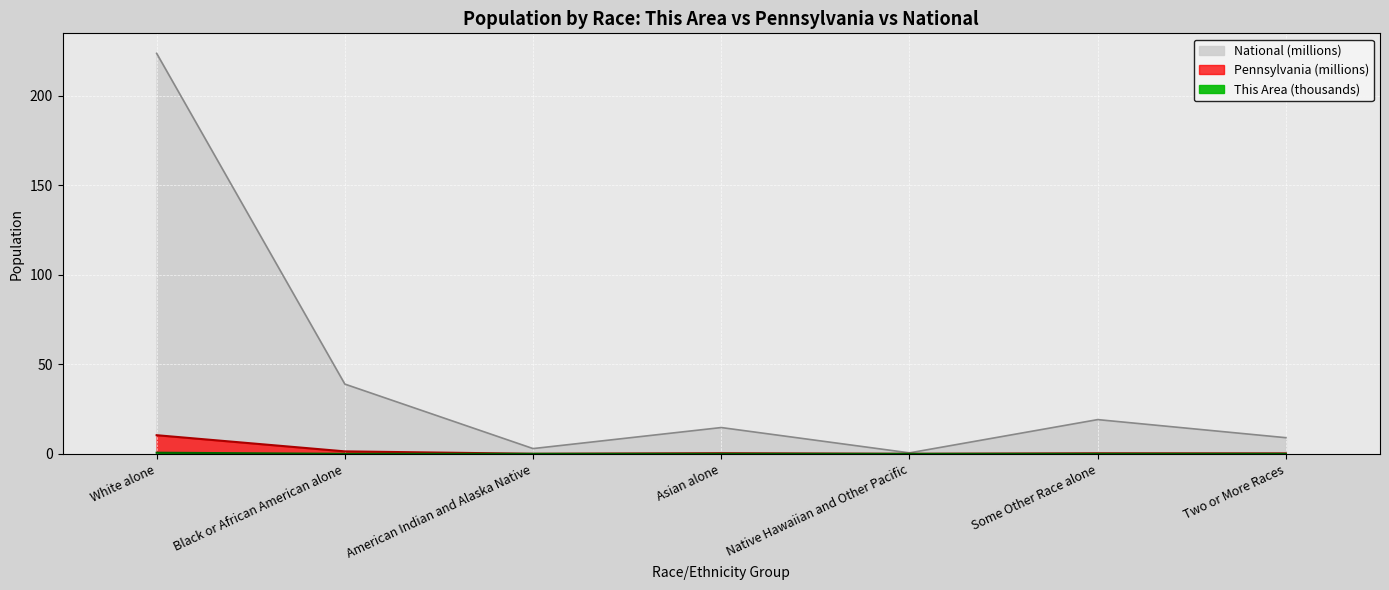

What is the label of the 3rd point from the left?

American Indian and Alaska Native